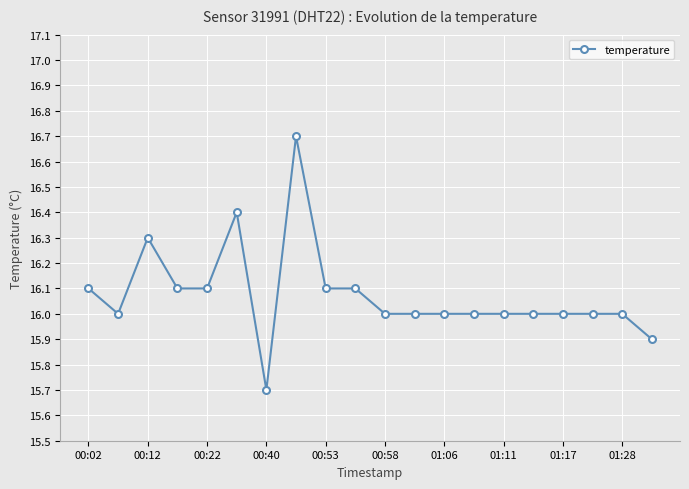

What is the difference between the maximum and minimum values?

1.0